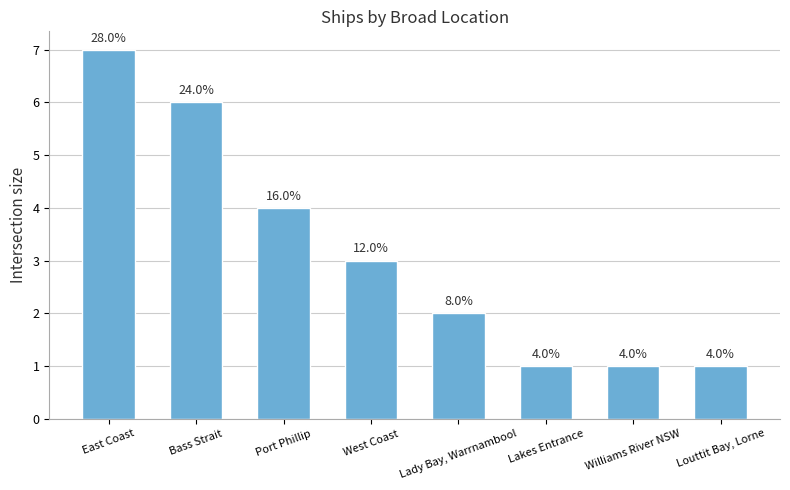

How many bars are there in total?

8